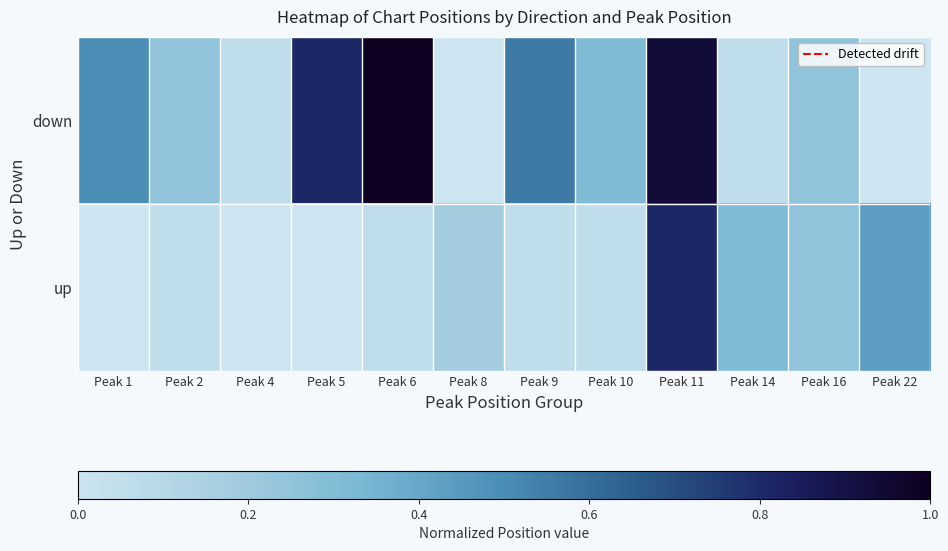

How many categories are shown in the chart?

12